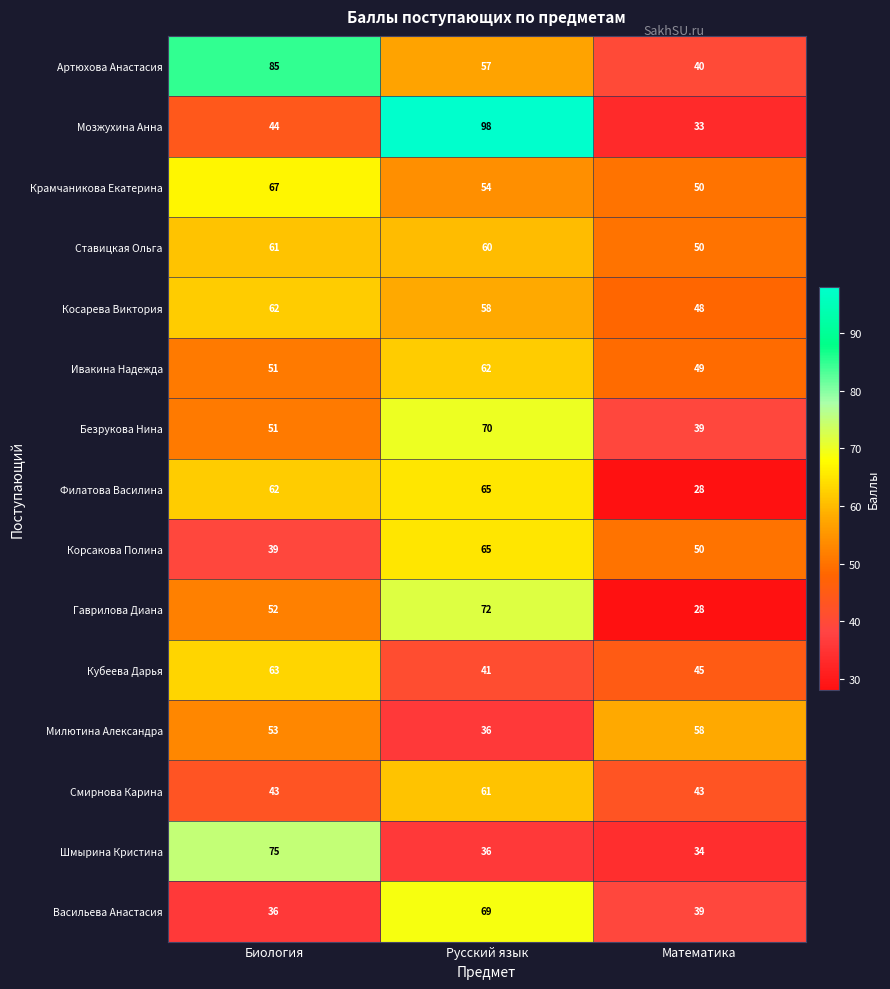

Where is Милютина Александра nearest to the value 47?

Биология